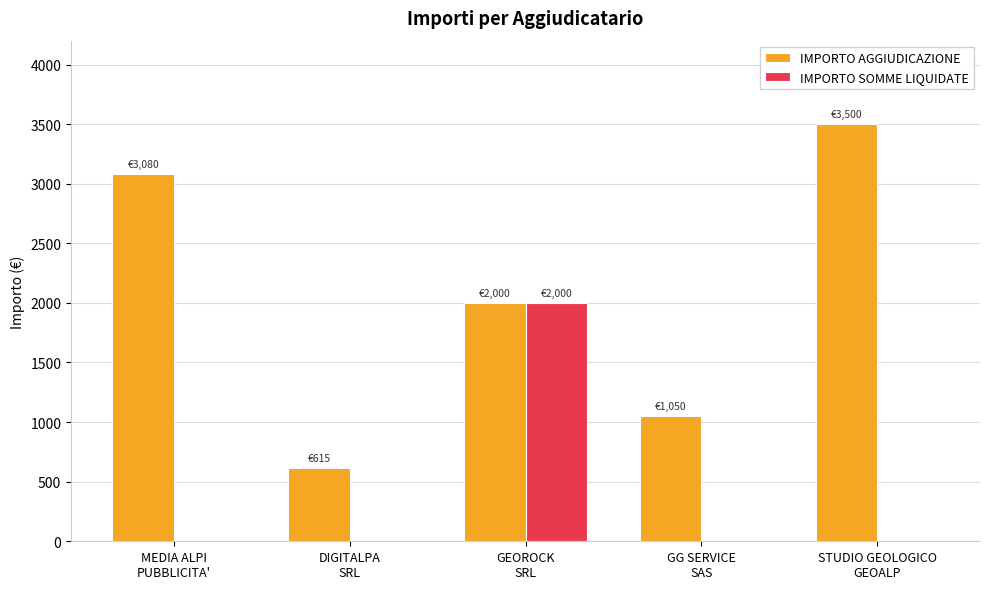

At which category does the chart reach its peak across all series?

STUDIO GEOLOGICO
GEOALP